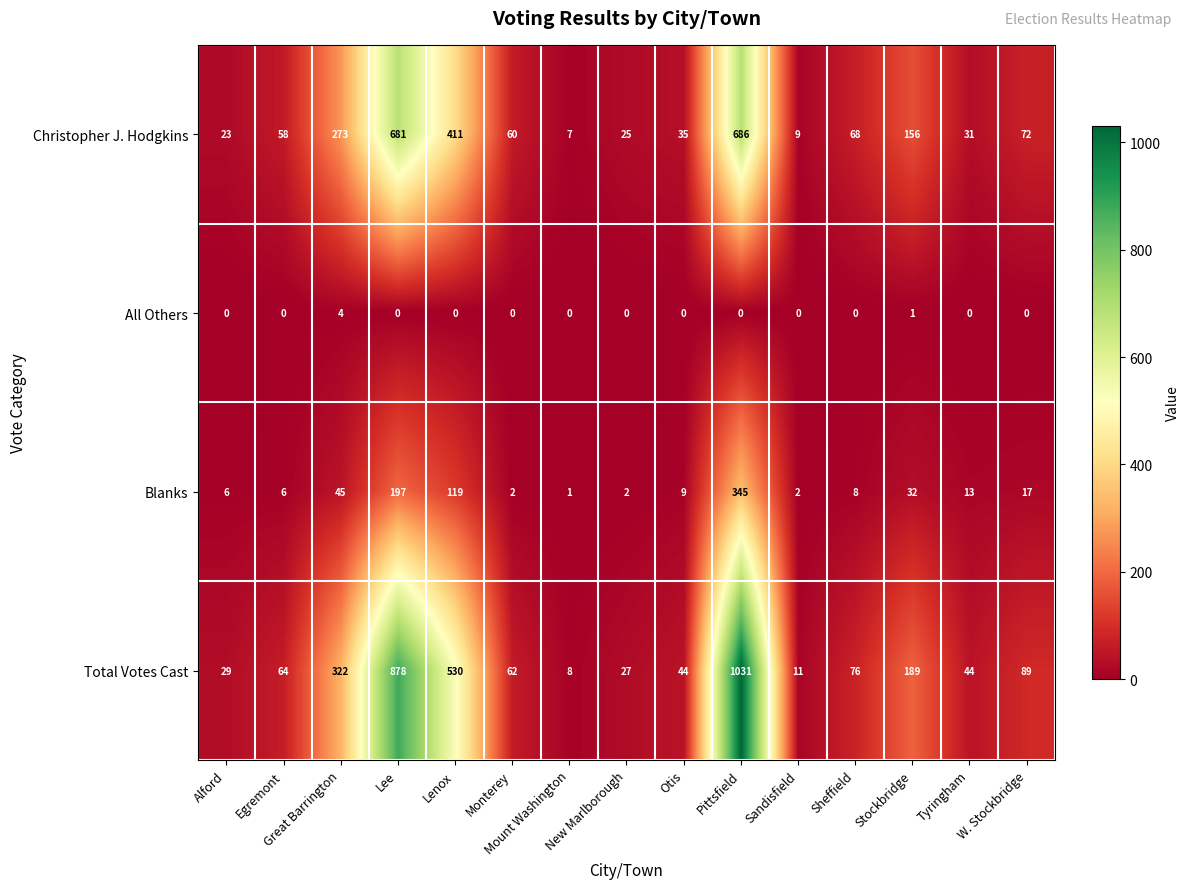

What is the maximum value shown in the chart?

1031